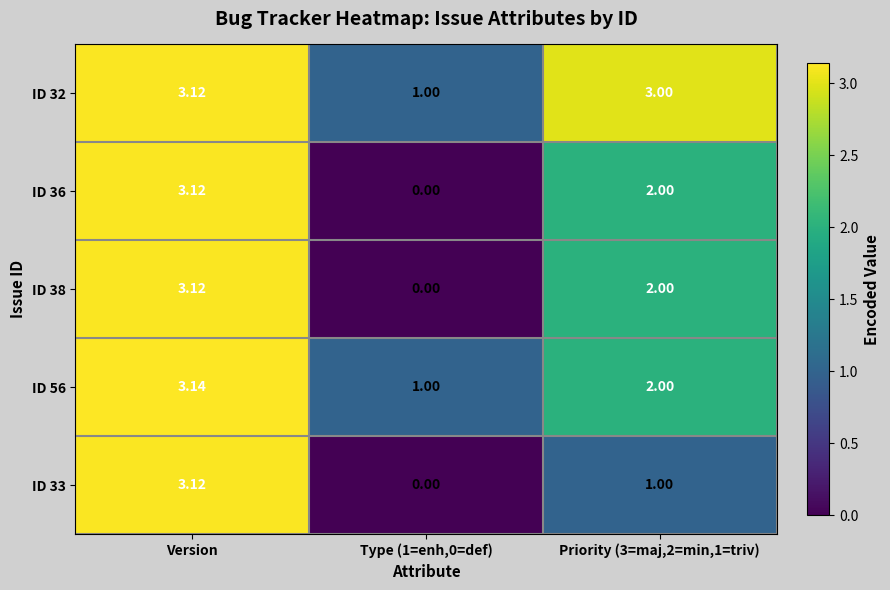

At which label does ID 36 first exceed 2?

Version